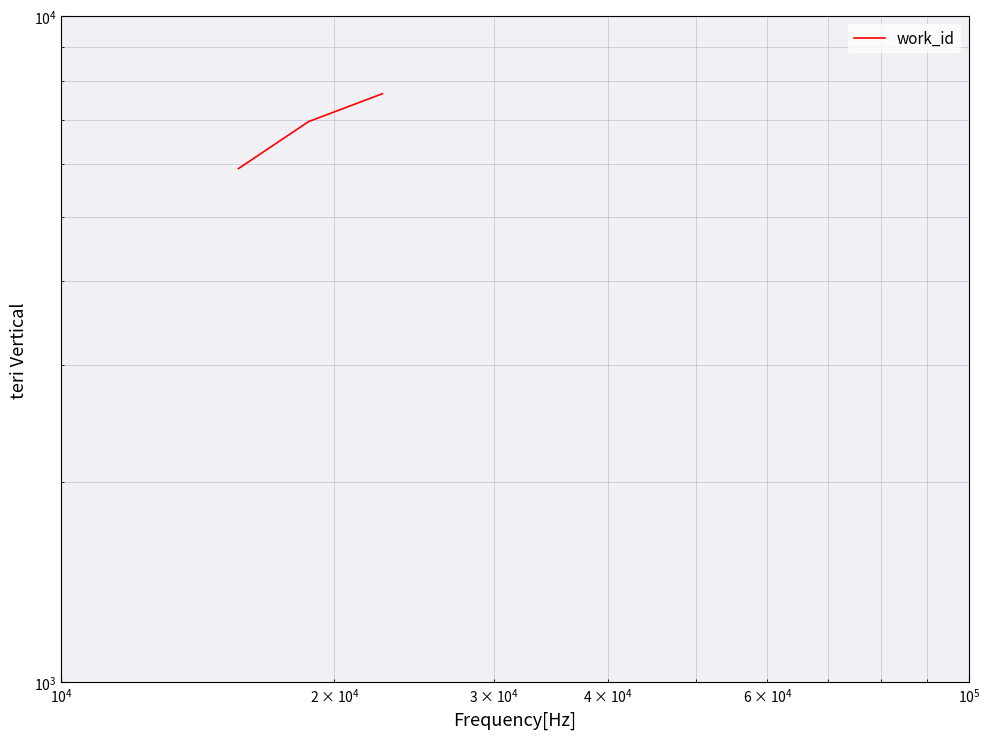

What is the value of the 1st point from the left?

5909